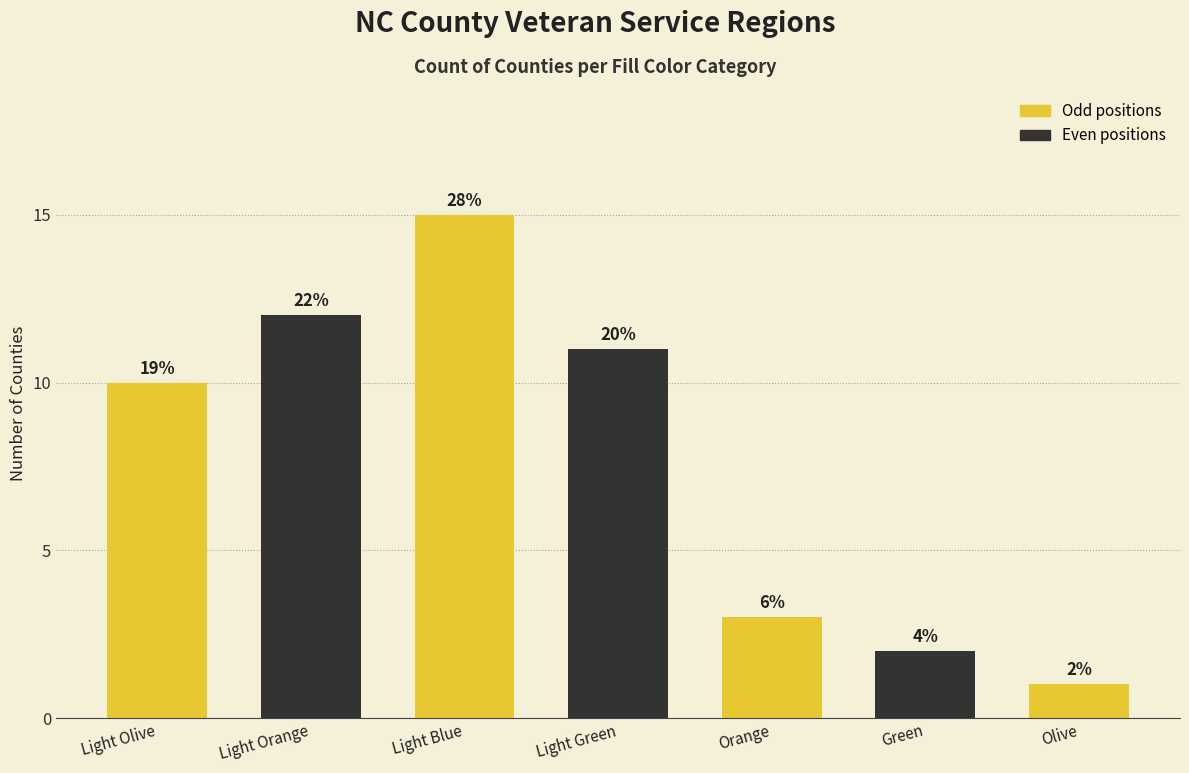

Rank the categories by value from highest to lowest.

Light Blue, Light Orange, Light Green, Light Olive, Orange, Green, Olive